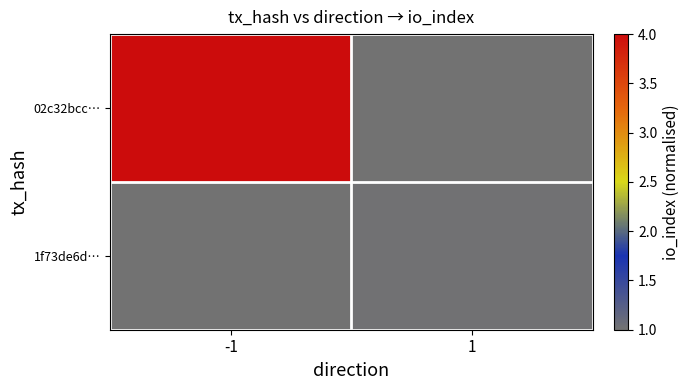

Which series has the largest total across all categories?

02c32bcc…